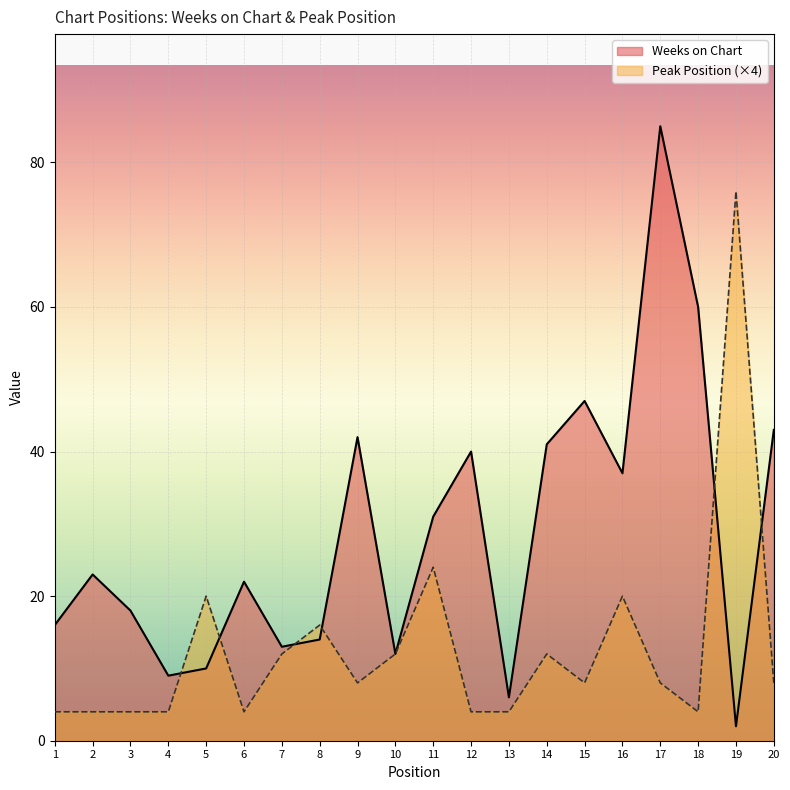

What is the sum of all Weeks on Chart values?

571